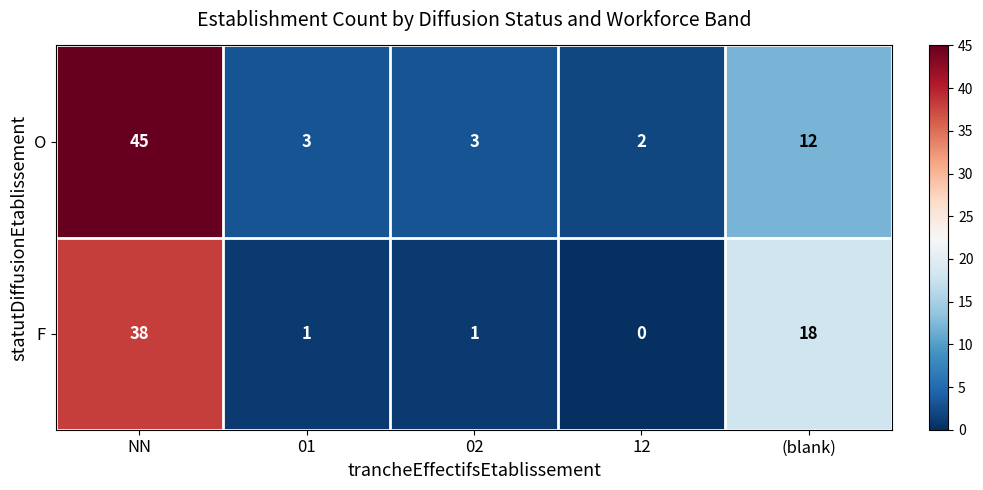

Which label corresponds to the smallest value in the chart?

12